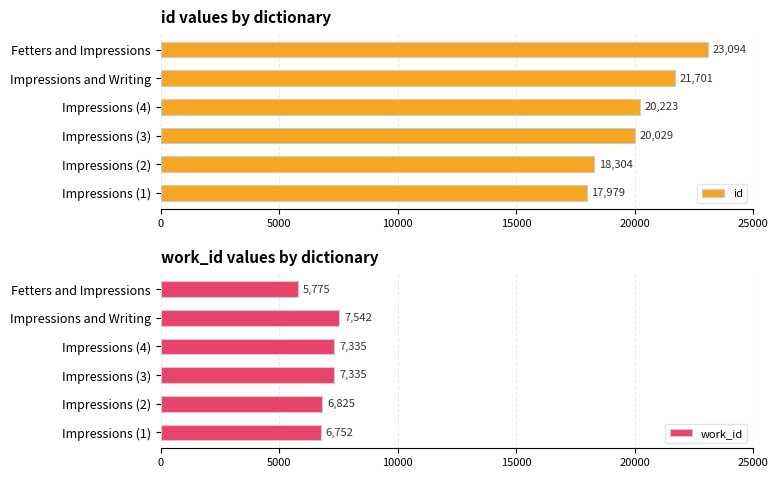

Are the bars horizontal?

Yes